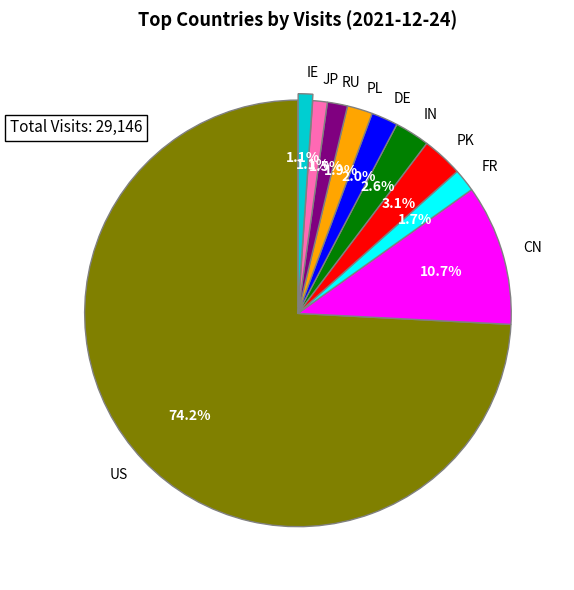

What is the total percentage of DE and IE?

3.1%